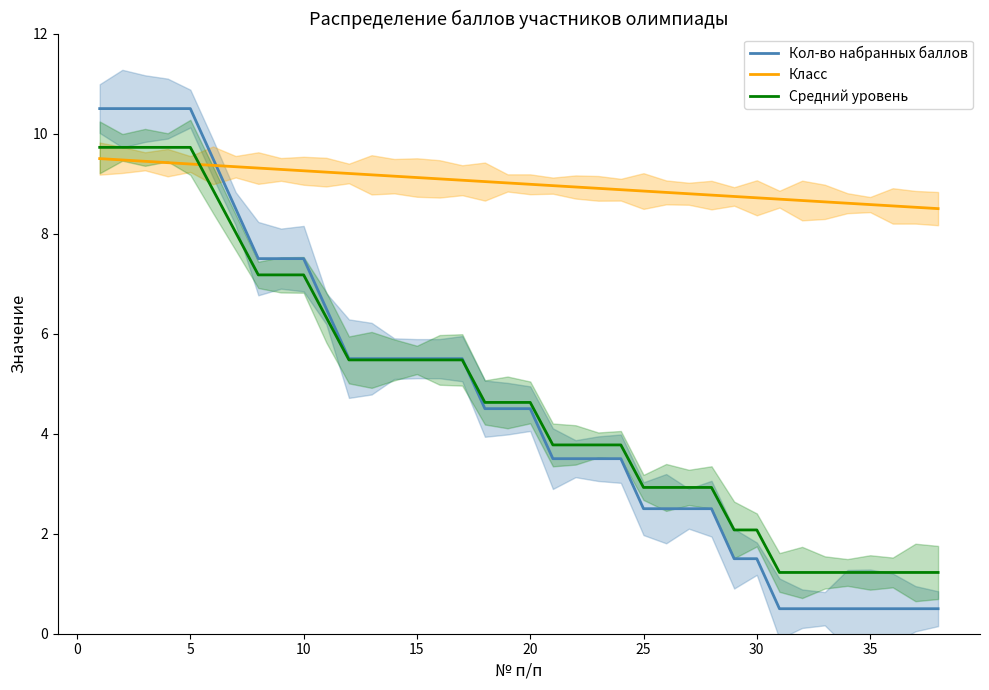

What is the highest value of the Класс series?

9.5